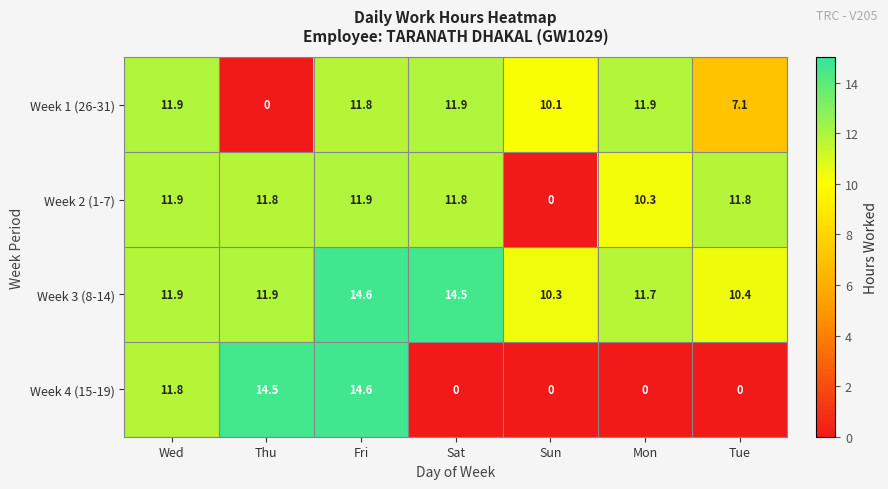

What is the sum of all Week 2 (1-7) values?

69.5